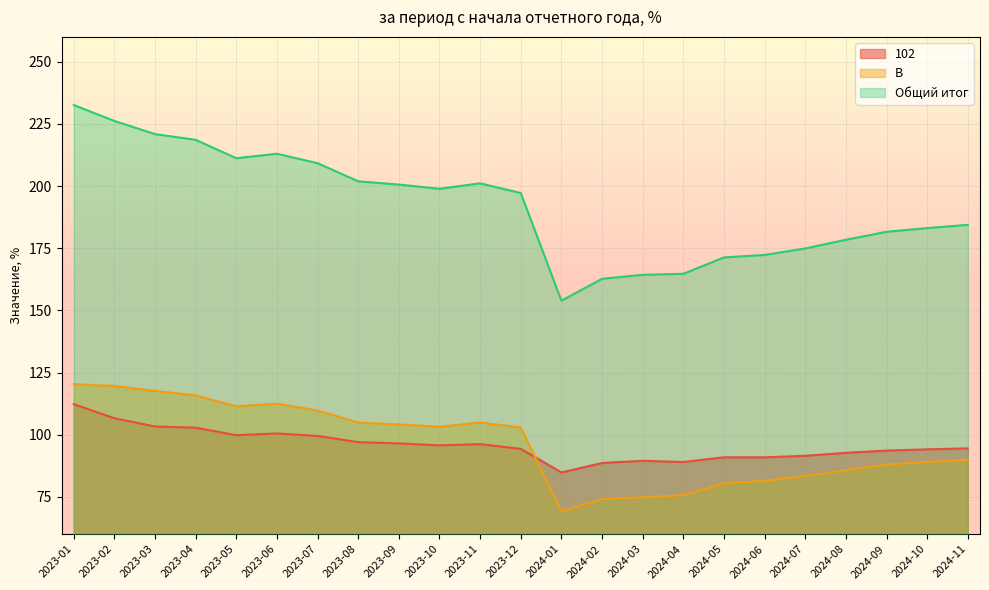

Which category has the lowest value in the Общий итог series?

2024-01